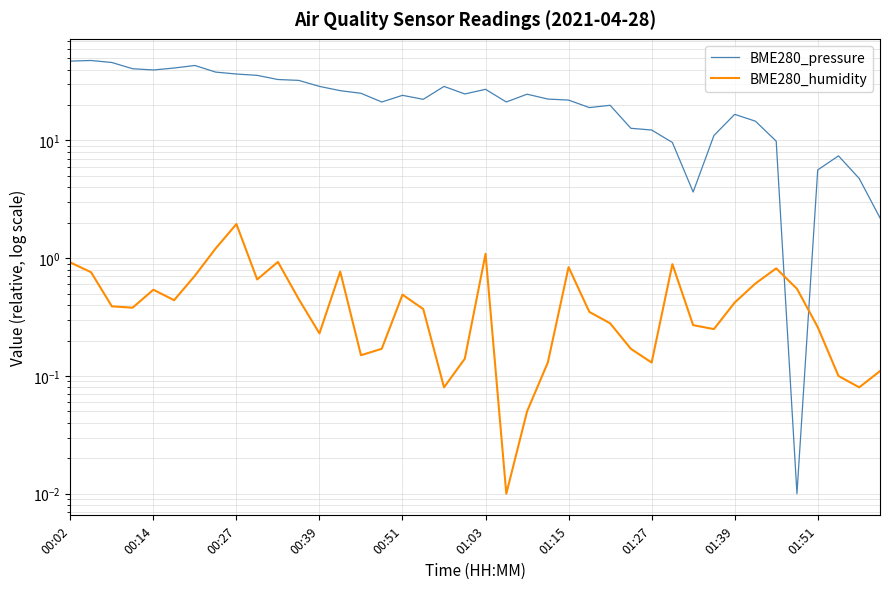

How many lines are shown in the chart?

2